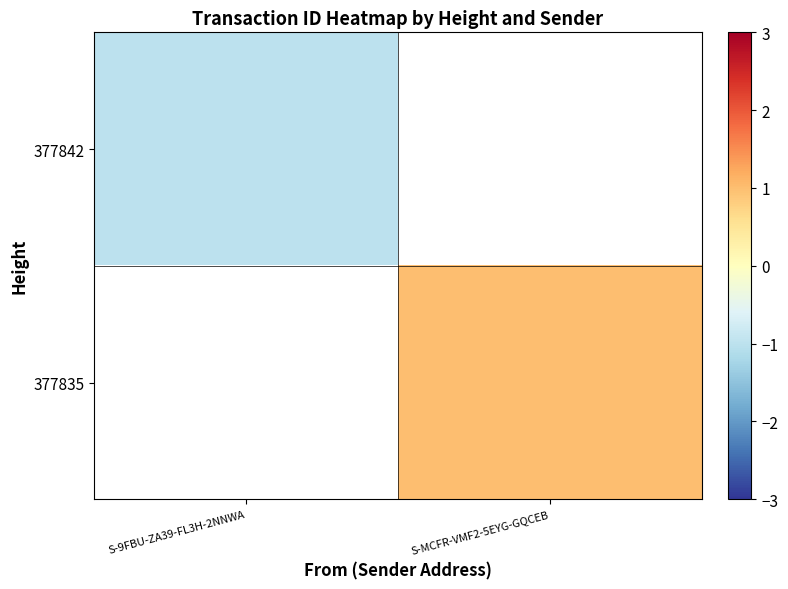

List the labels in order of 377835 value, smallest first.

S-9FBU-ZA39-FL3H-2NNWA, S-MCFR-VMF2-5EYG-GQCEB